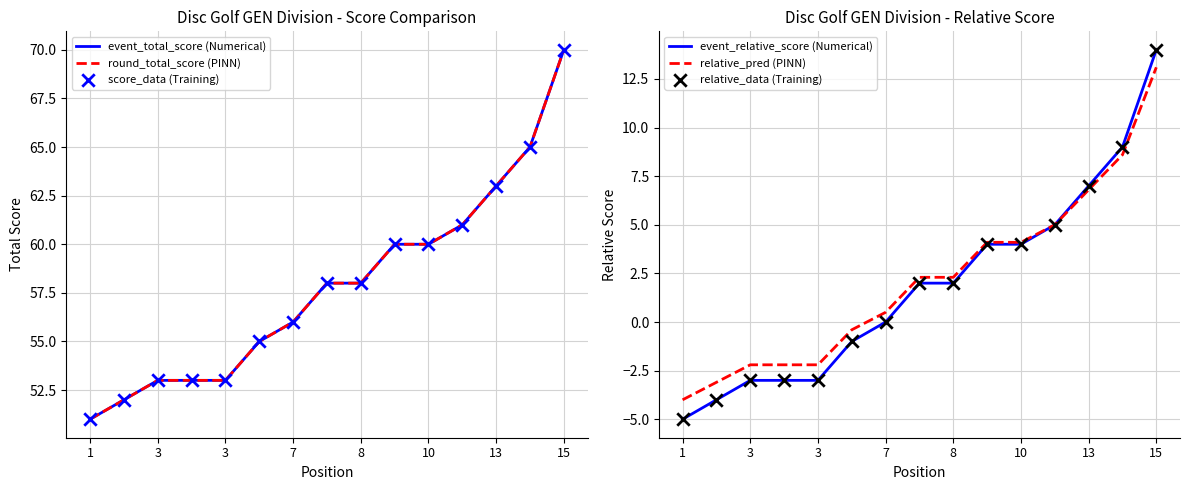

At how many categories does at least one series exceed 14?

15